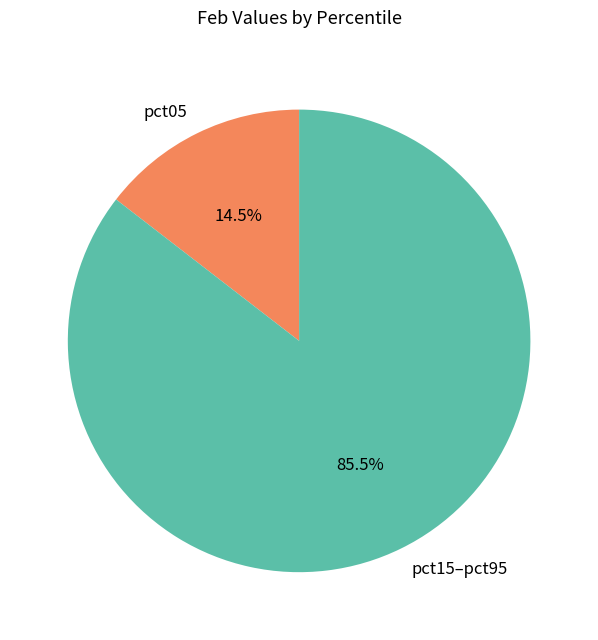

Combined, do pct05 and pct15–pct95 account for over 50%?

Yes